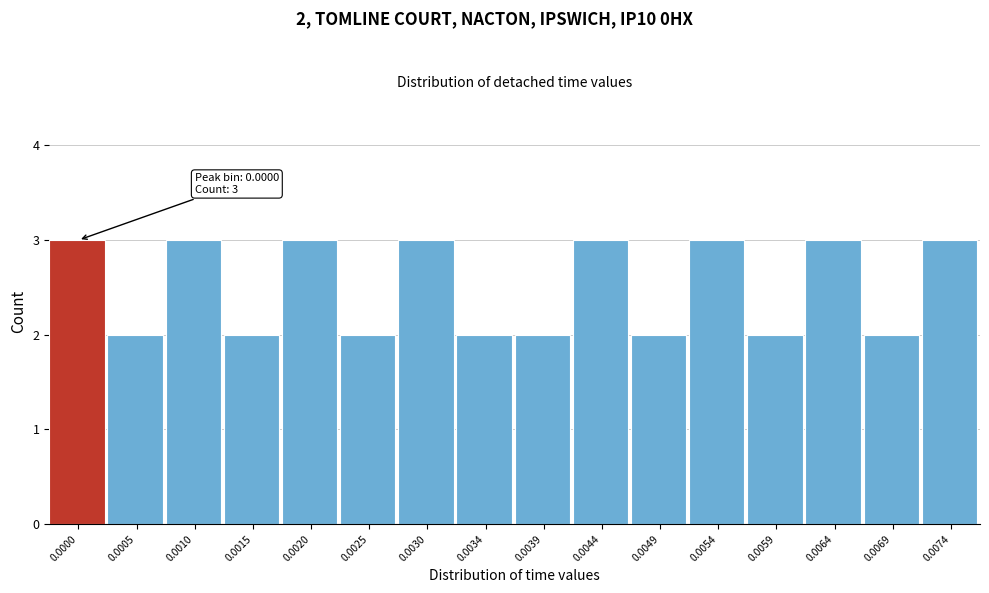

Reading left to right, what are all the values shown in this chart?

0.0000=3	0.0005=2	0.0010=3	0.0015=2	0.0020=3	0.0025=2	0.0030=3	0.0034=2	0.0039=2	0.0044=3	0.0049=2	0.0054=3	0.0059=2	0.0064=3	0.0069=2	0.0074=3